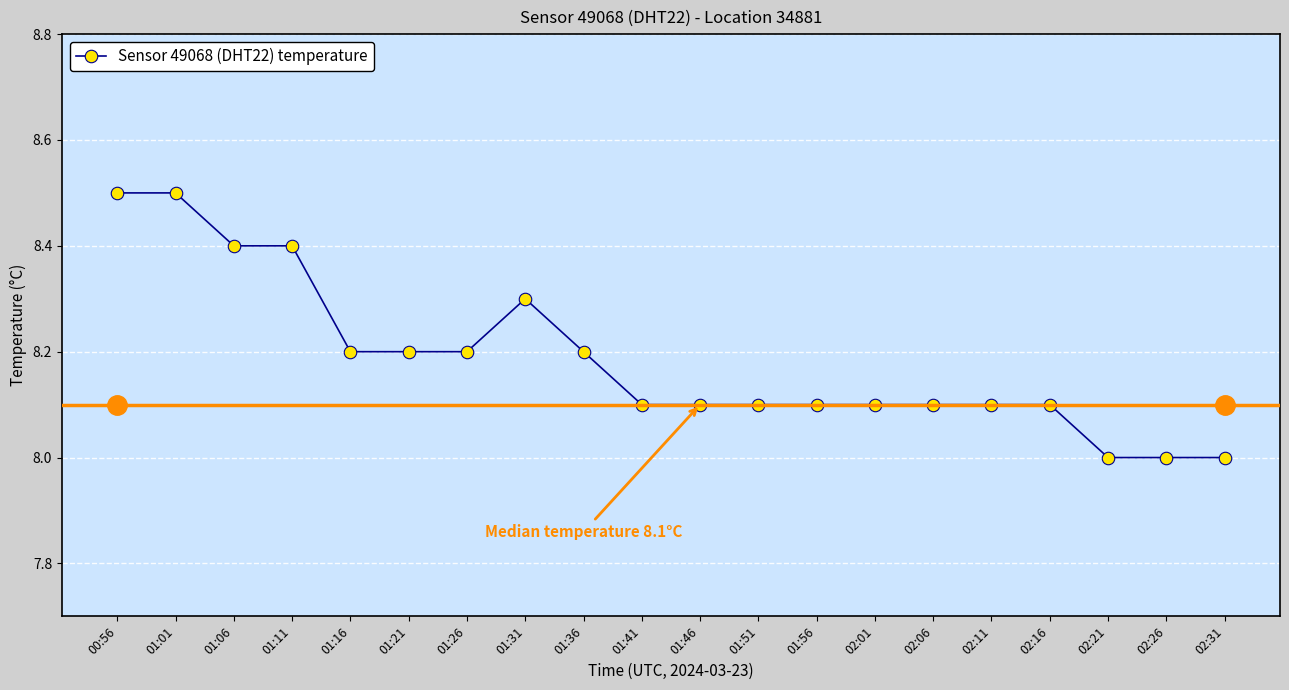

True or false: the data has more than 0 interior local peaks.

True